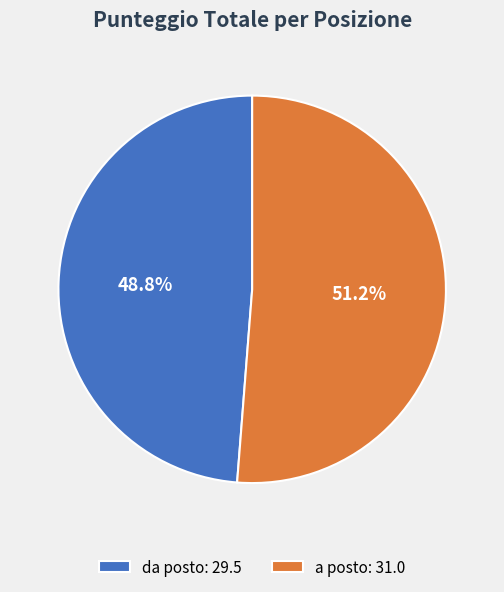

Combined, what portion of the pie is a posto and da posto?

100.0%